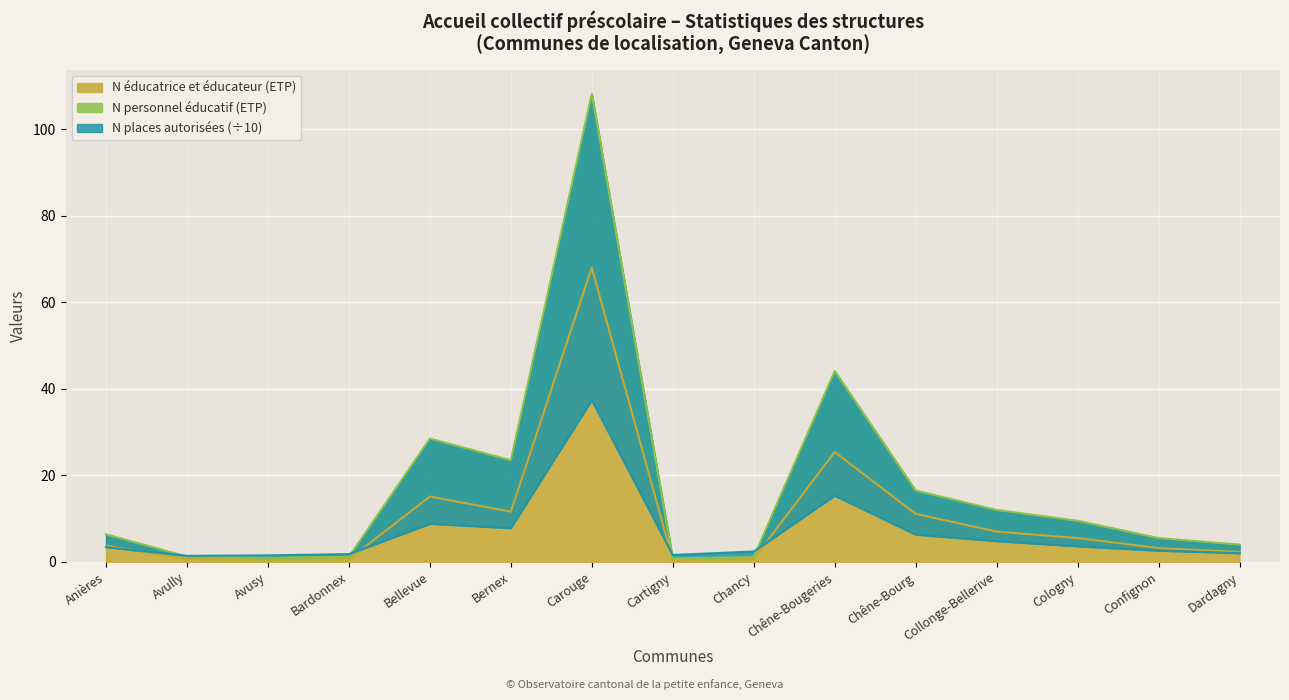

How many distinct data groups are displayed?

3